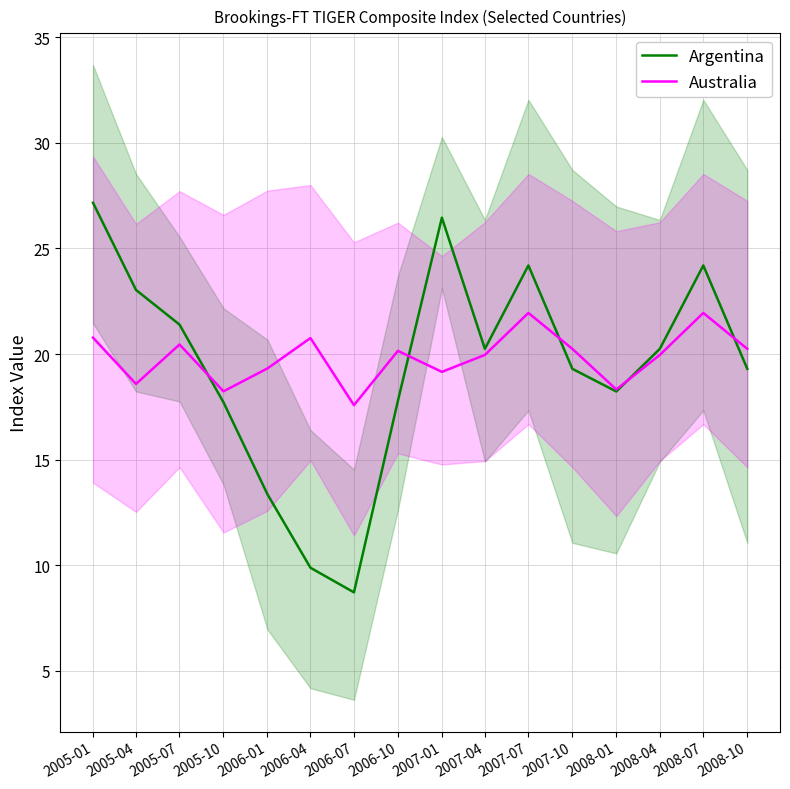

Between 2007-07 and 2005-04, which is larger?

2007-07